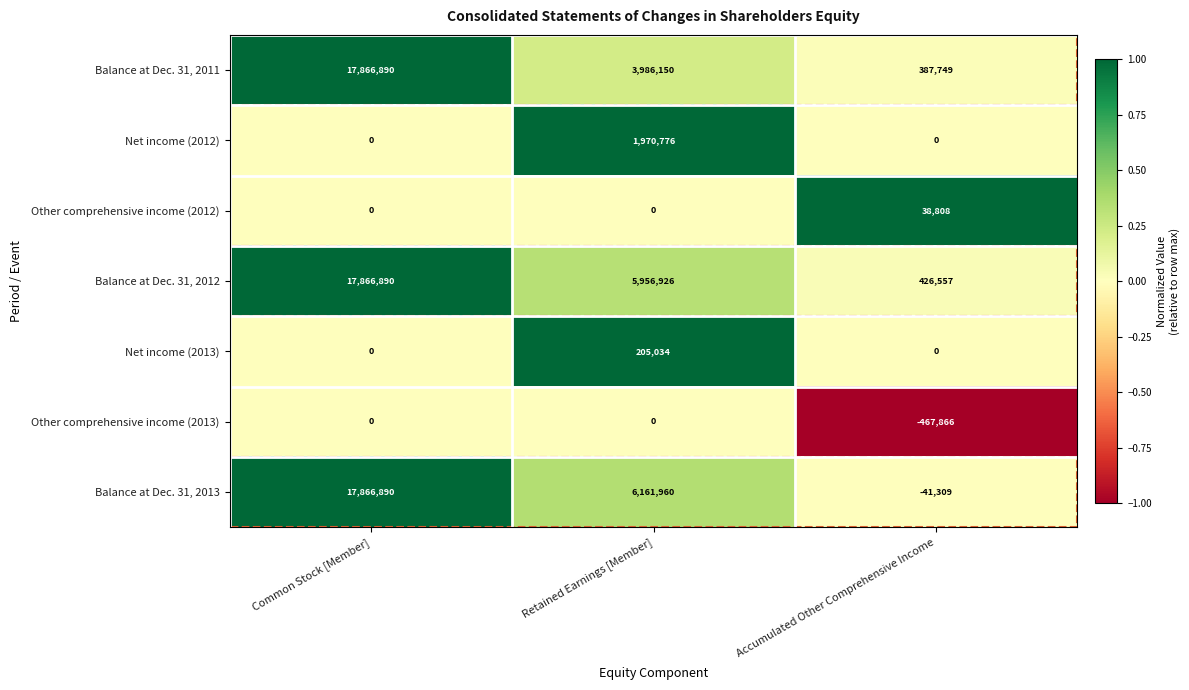

Which label corresponds to the smallest value in the chart?

Accumulated Other Comprehensive Income